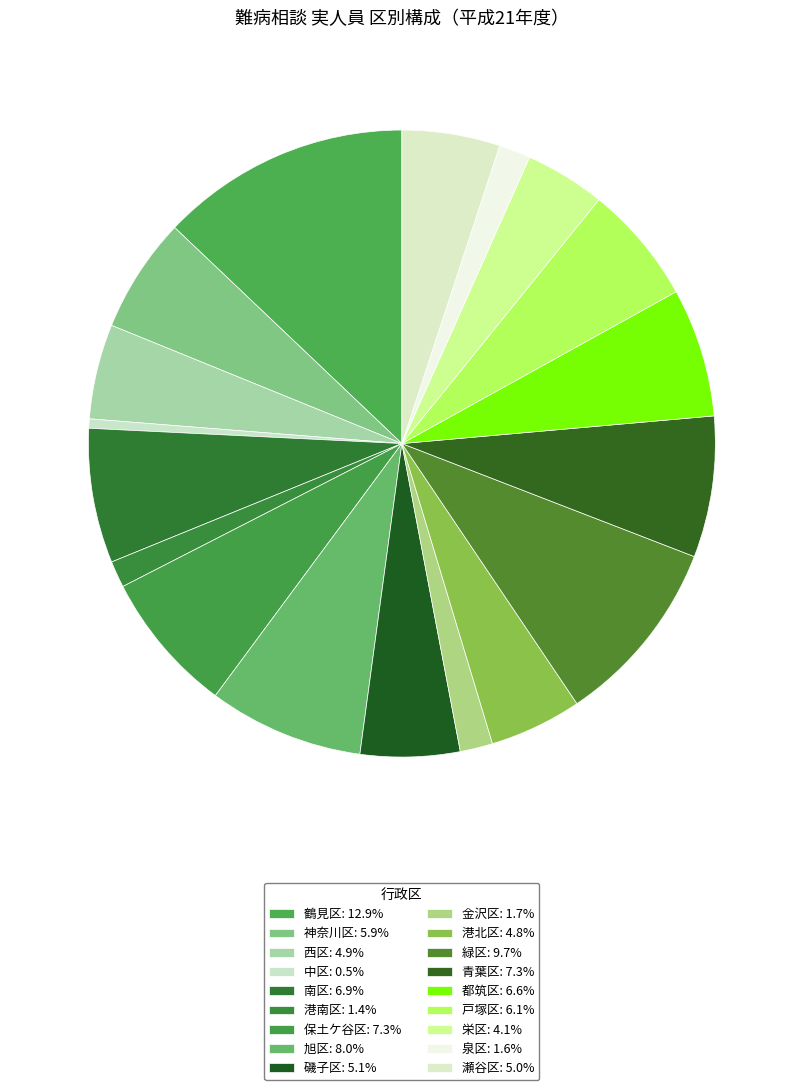

How many slices are in this pie chart?

18